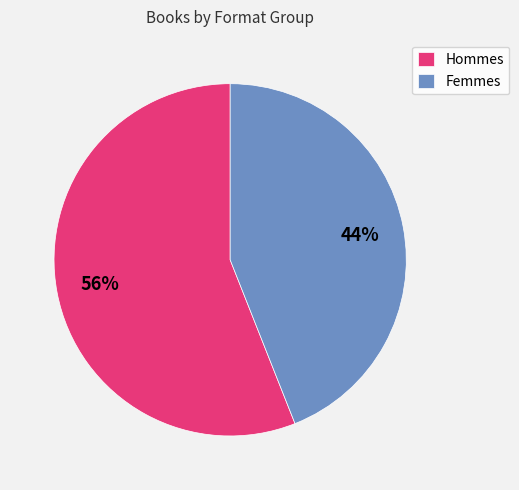

Which has a higher value, Femmes or Hommes?

Hommes